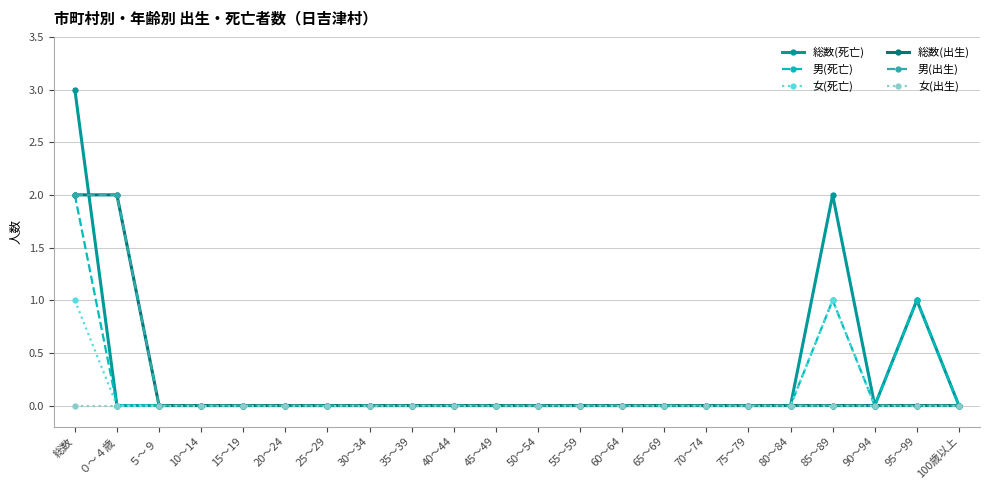

Is this an area chart (filled region under the line)?

No